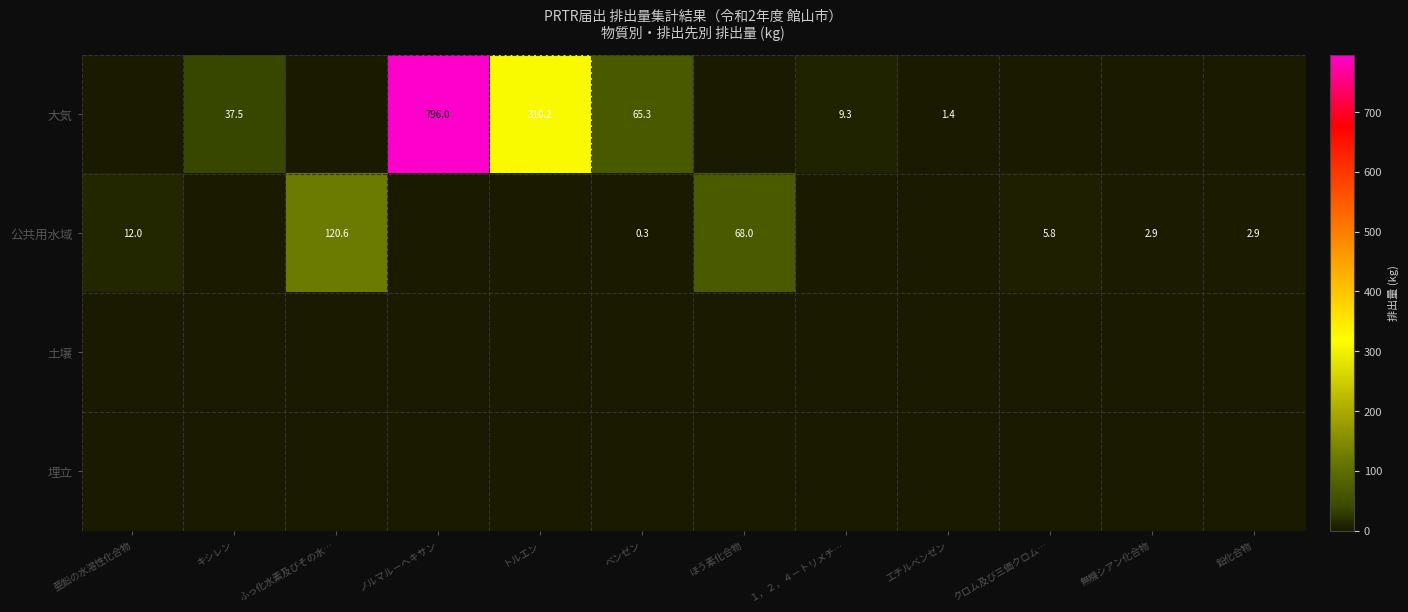

Which label corresponds to the smallest value in the chart?

亜鉛の水溶性化合物